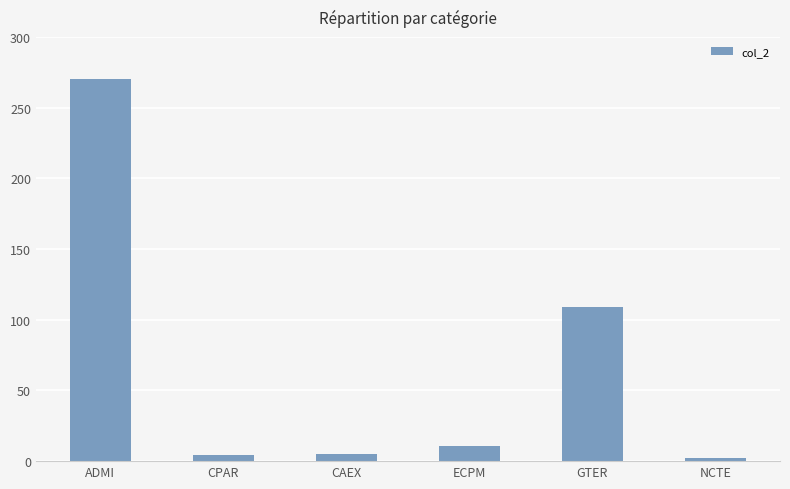

What is the label of the 5th bar from the right?

CPAR